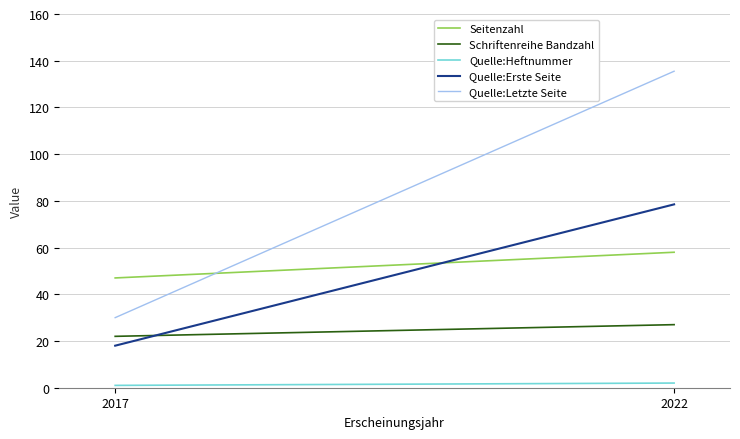

Count the Quelle:Heftnummer values in the range 1 to 2.

2